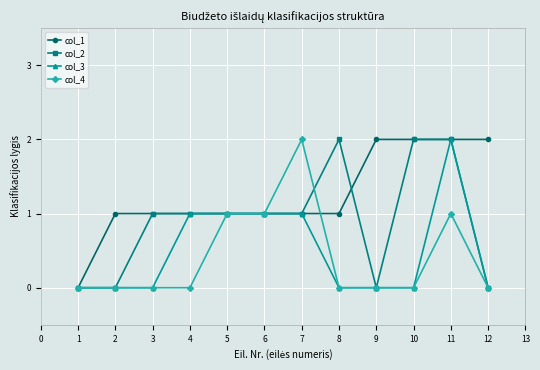

At which label does col_3 reach its peak?

11